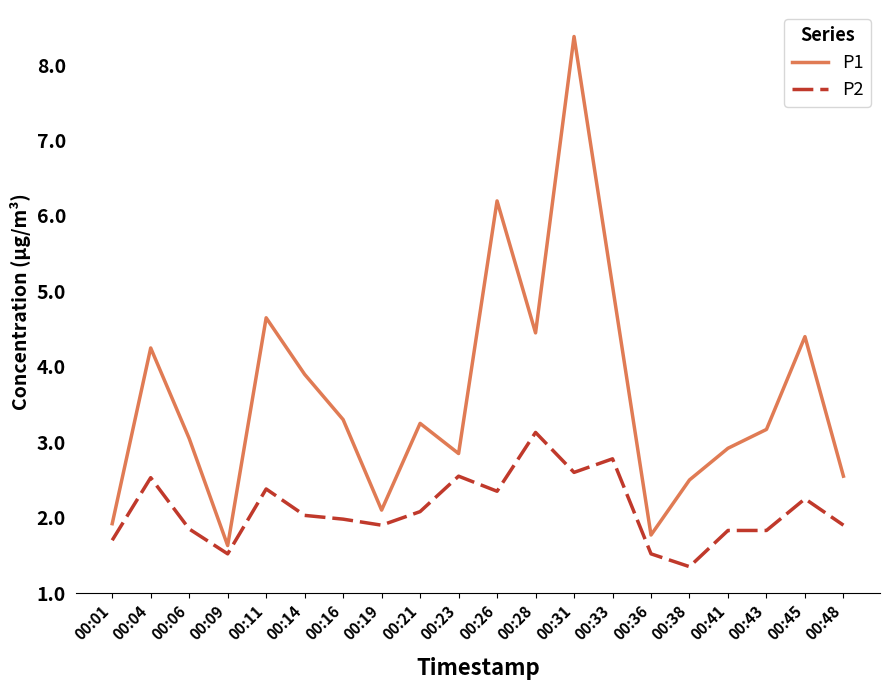

Between 00:43 and 00:48, which series saw the biggest shift?

P1